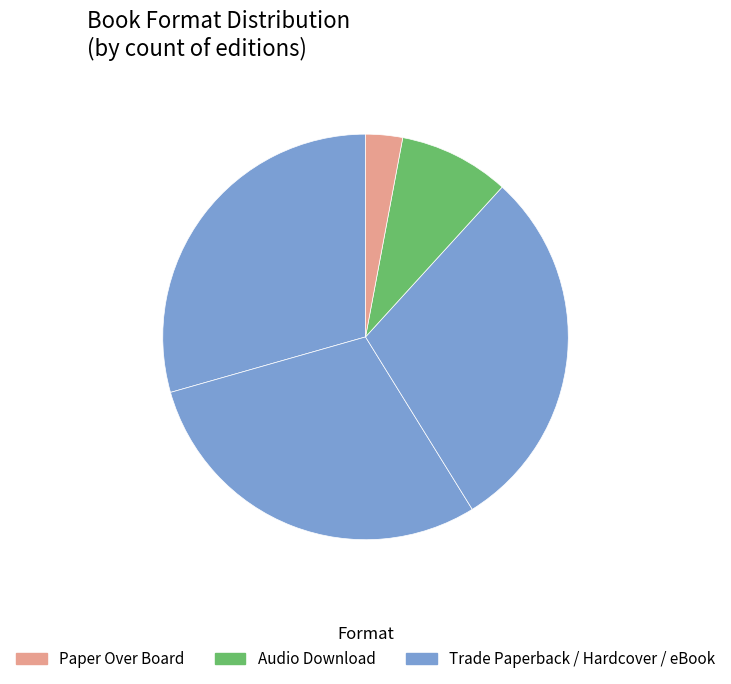

How many slices are in this pie chart?

5